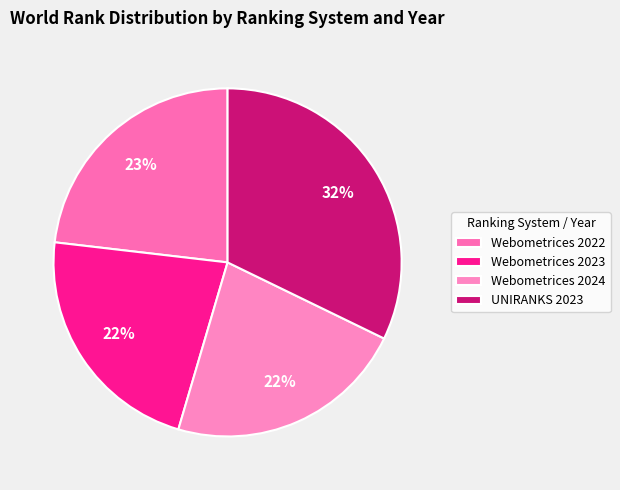

Is UNIRANKS 2023 the majority of the pie?

No